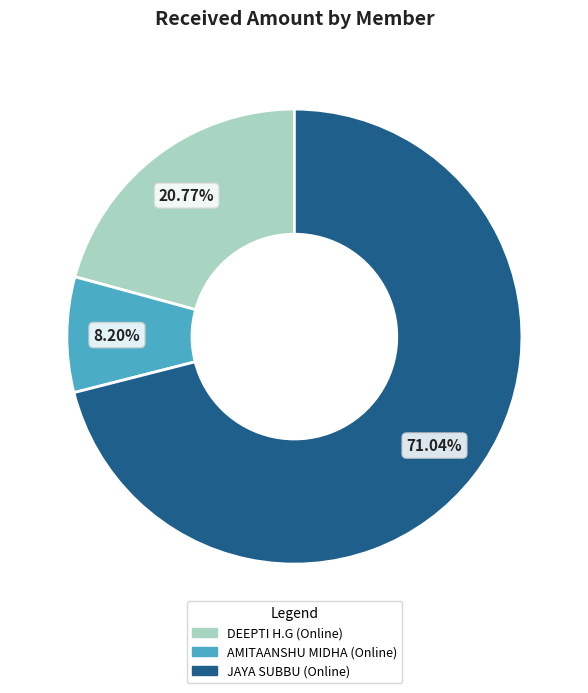

How many slices are in this pie chart?

3